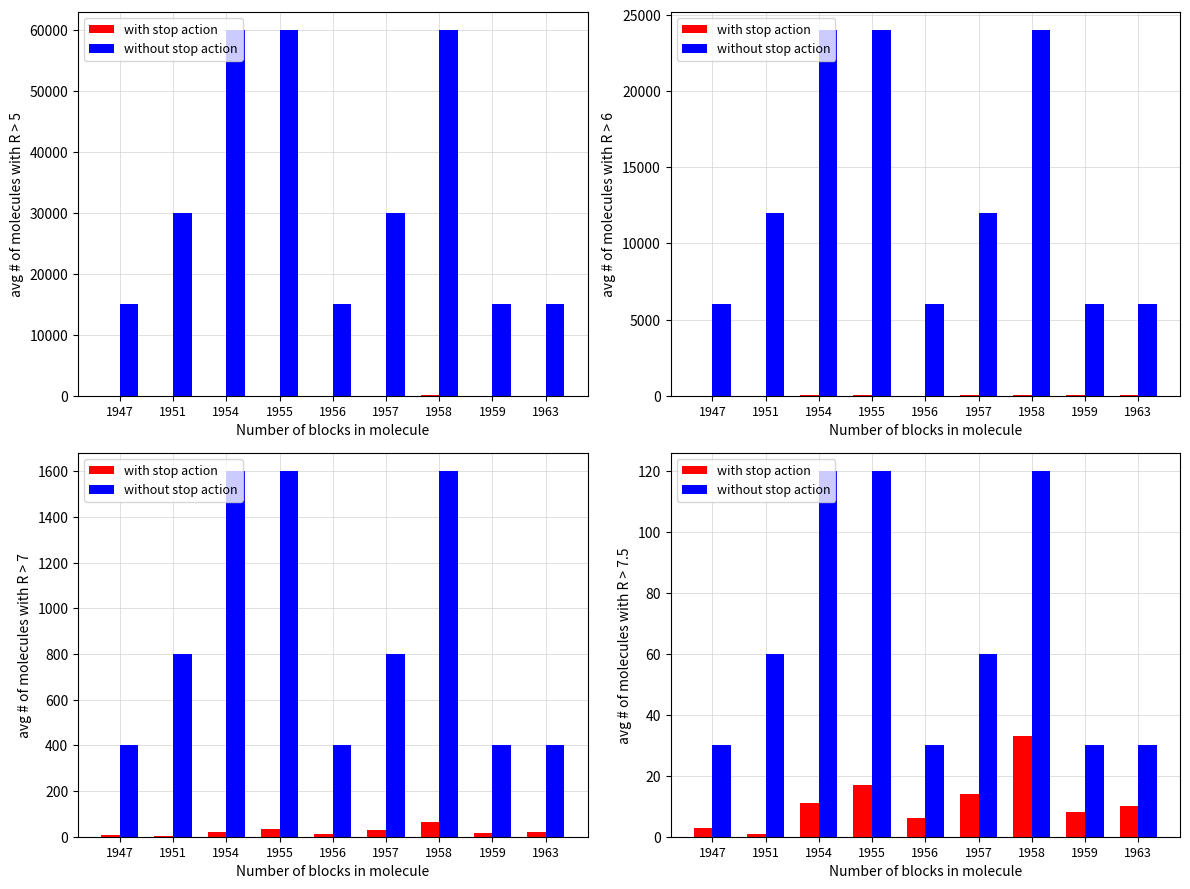

Is the value of without stop action at 1956 greater than the value of with stop action at 1947?

Yes